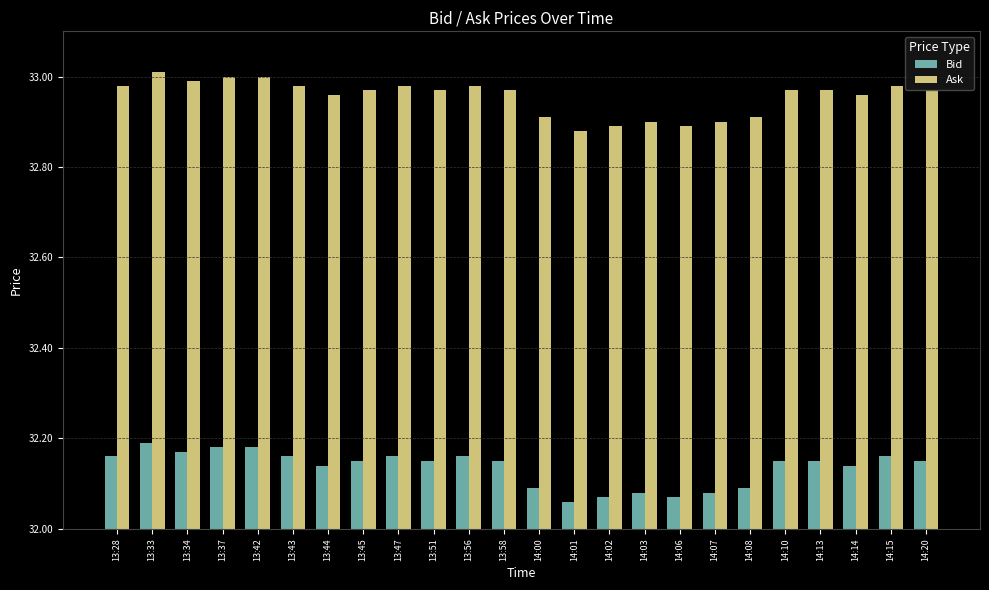

What is the difference between the second highest and second lowest values in the Ask series?

0.1